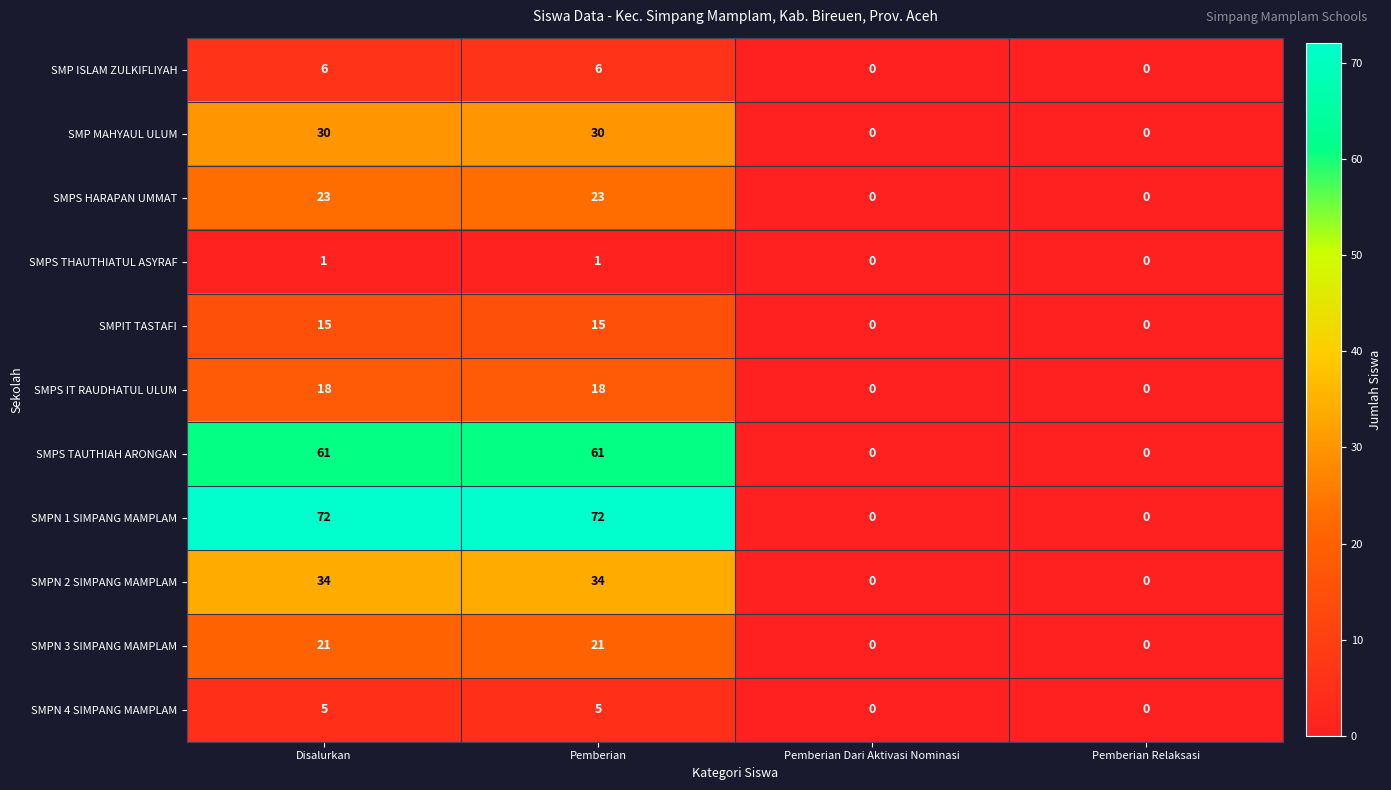

What is the difference between the SMPN 3 SIMPANG MAMPLAM values at Pemberian and Pemberian Relaksasi?

21